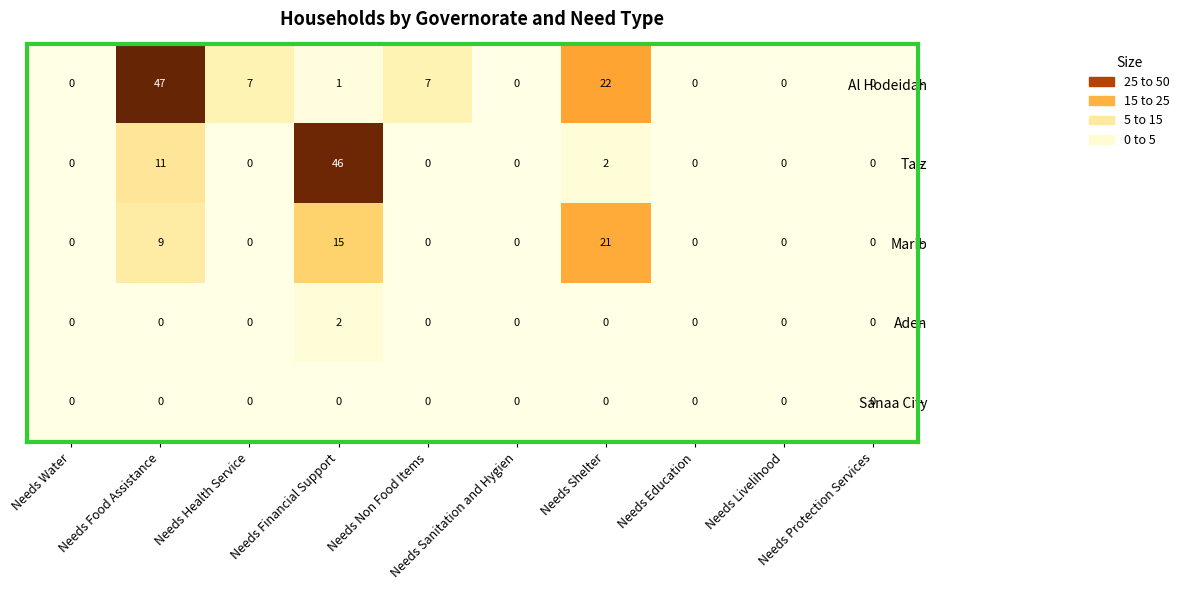

Which series has the largest range (max minus min)?

Al Hodeidah